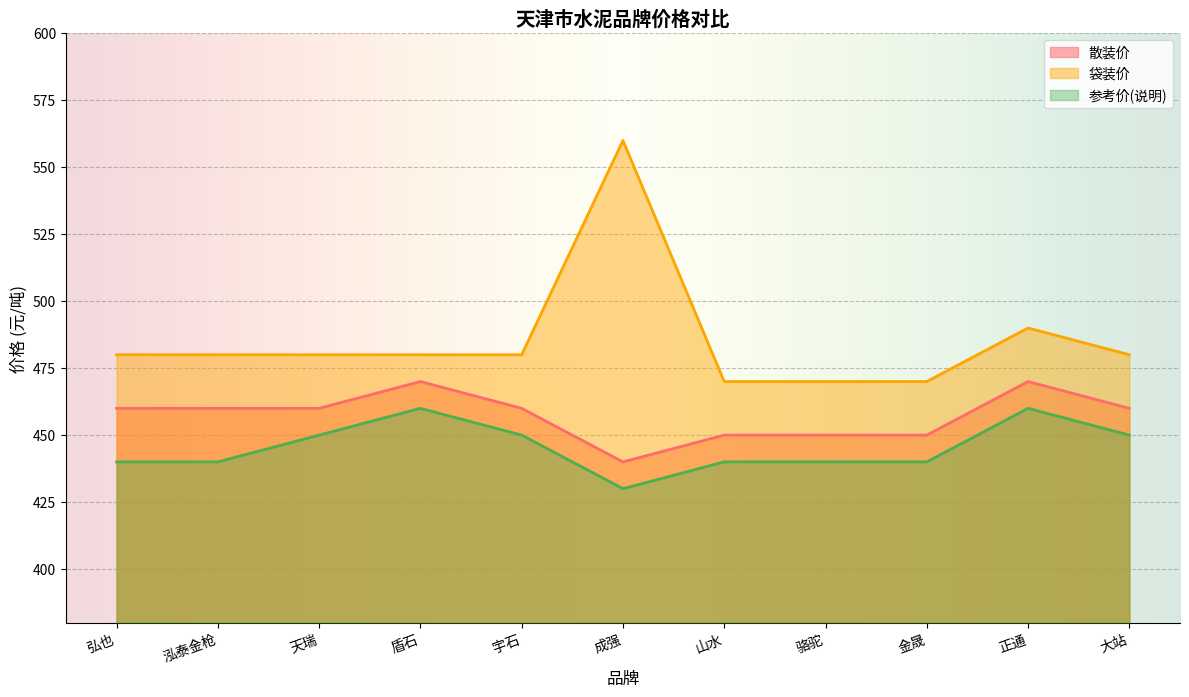

At which category is the sum across all series the highest?

成强